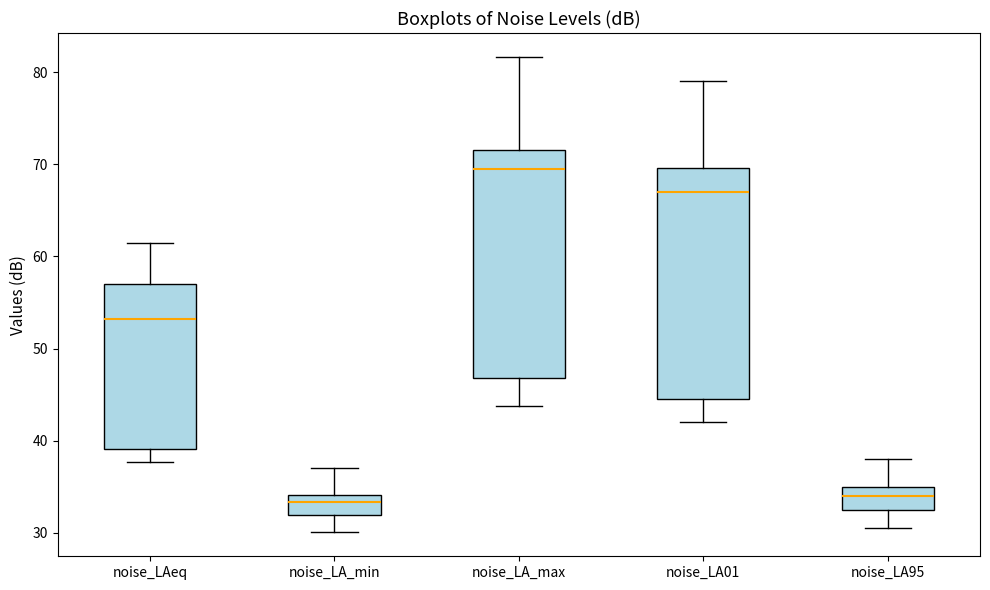

Which box's median line is the highest?

noise_LA_max